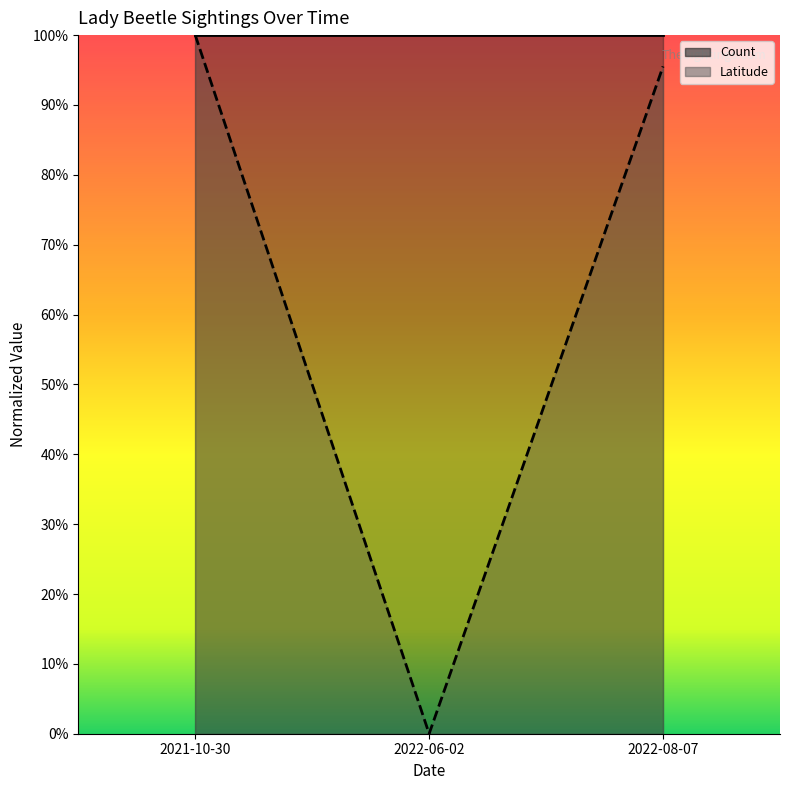

Rank the categories by value from lowest to highest.

2022-06-02, 2022-08-07, 2021-10-30